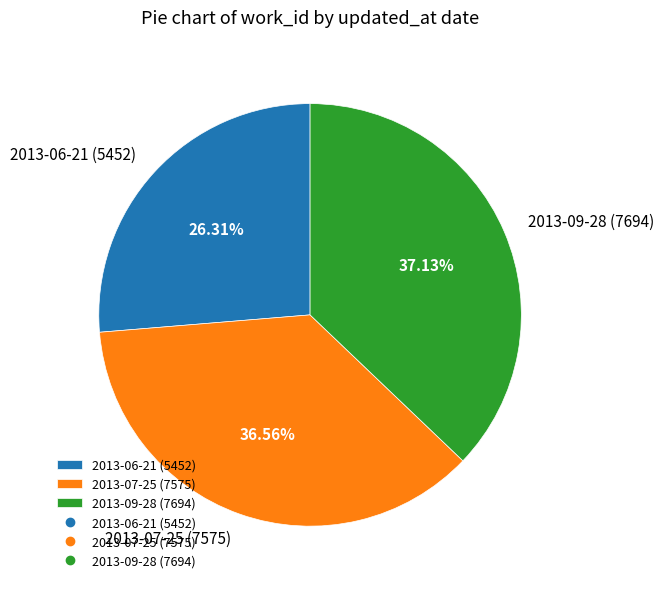

Which has a higher value, 2013-06-21 (5452) or 2013-09-28 (7694)?

2013-09-28 (7694)